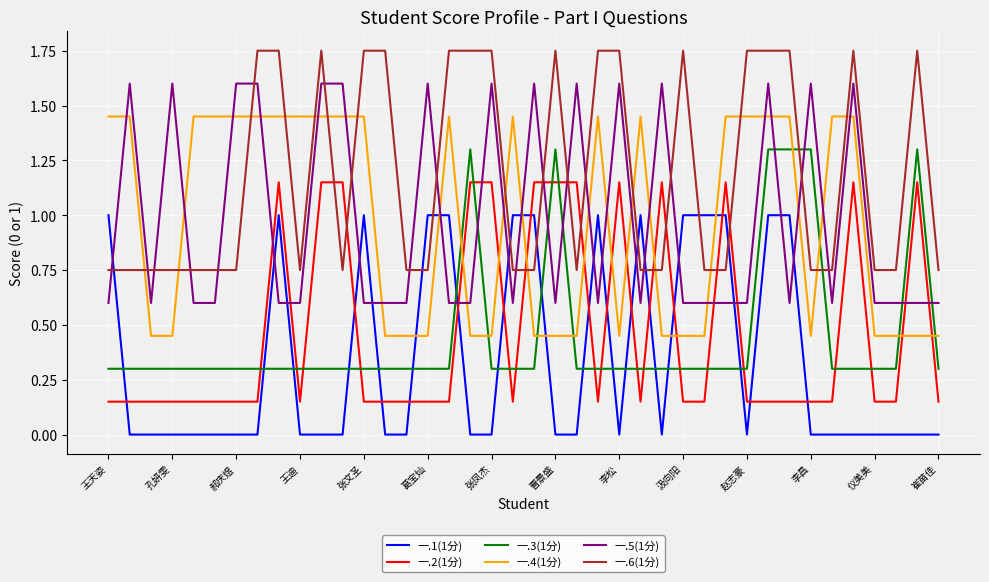

Which series has the largest total across all categories?

一.6(1分)